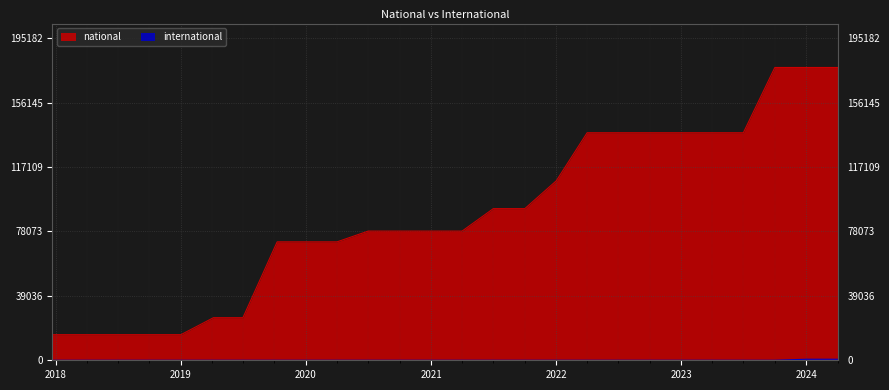

True or false: national has a value of 208978 at 2023.

False